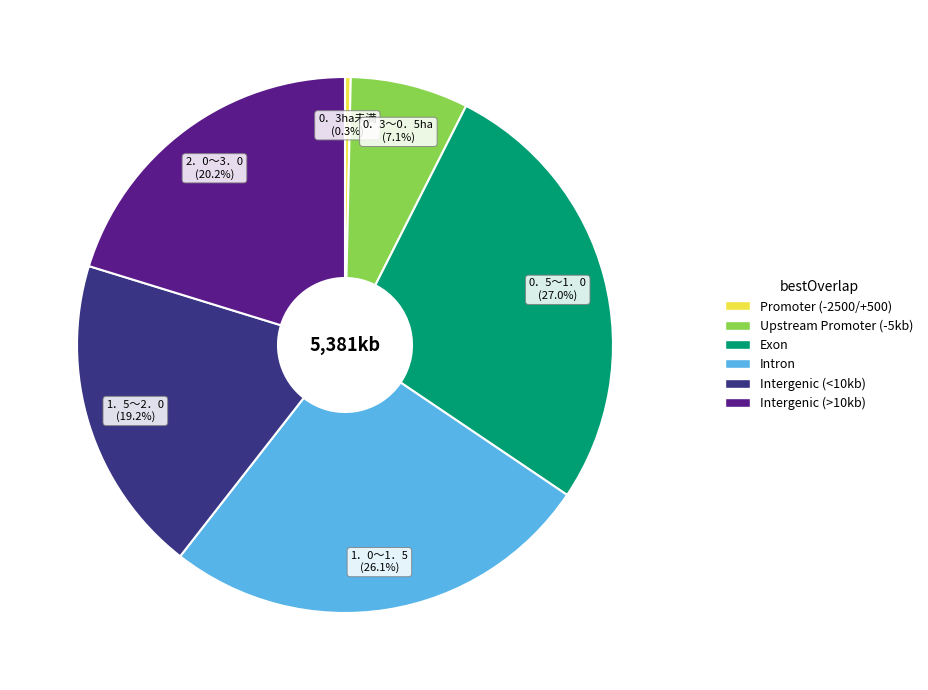

Is the sum of 2．0～3．0 and 1．5～2．0 greater than half?

No